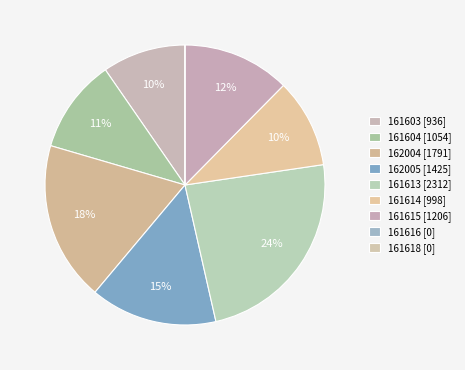

Which category has the smallest portion of the pie?

161616